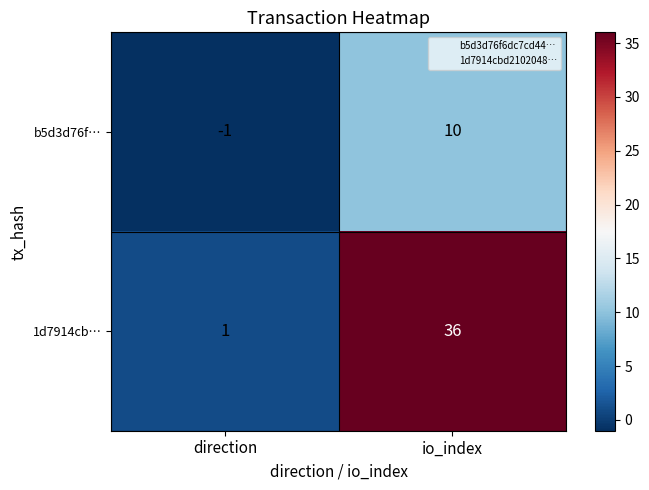

The b5d3d76f… series shows 4 at io_index. True or false?

False